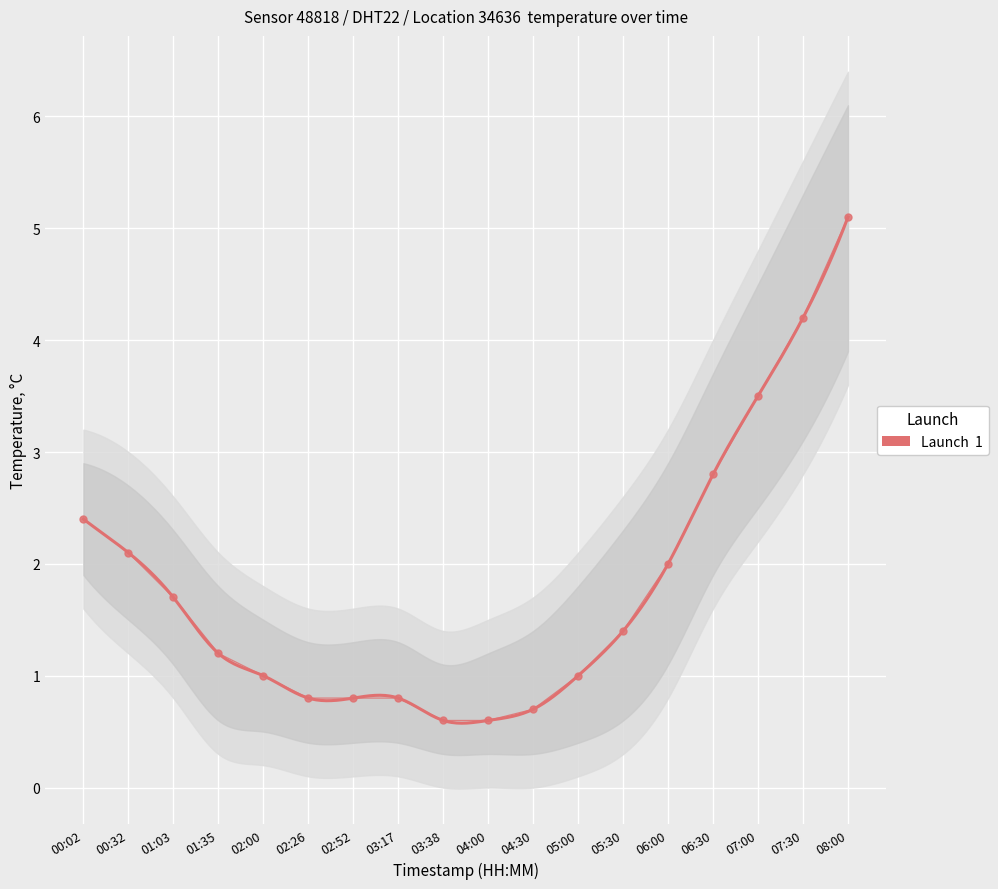

Reading left to right, what are all the values shown in this chart?

00:02=2.4	00:32=2.1	01:03=1.7	01:35=1.2	02:00=1.0	02:26=0.8	02:52=0.8	03:17=0.8	03:38=0.6	04:00=0.6	04:30=0.7	05:00=1.0	05:30=1.4	06:00=2.0	06:30=2.8	07:00=3.5	07:30=4.2	08:00=5.1